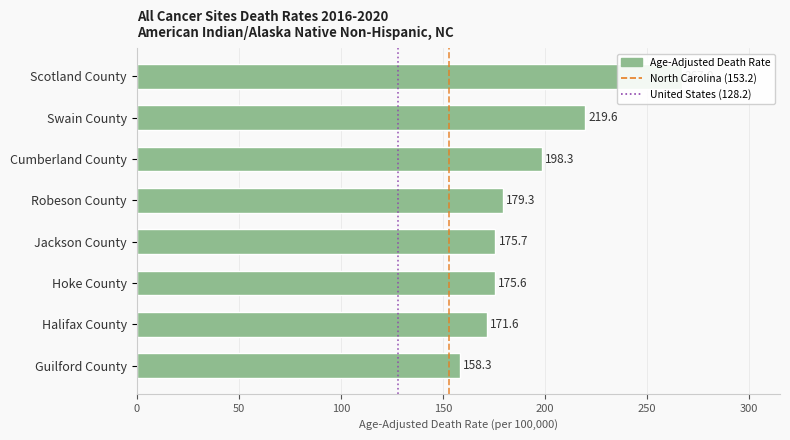

Reading left to right, transcribe all the data shown in this chart.

Scotland County=267.0	Swain County=219.6	Cumberland County=198.3	Robeson County=179.3	Jackson County=175.7	Hoke County=175.6	Halifax County=171.6	Guilford County=158.3